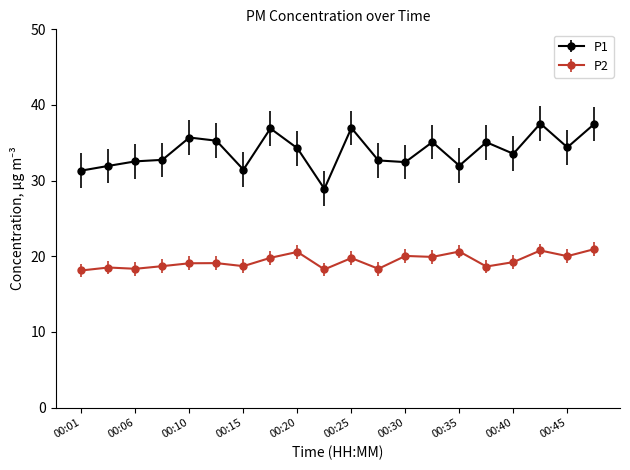

True or false: P1 and P2 intersect in this chart.

False